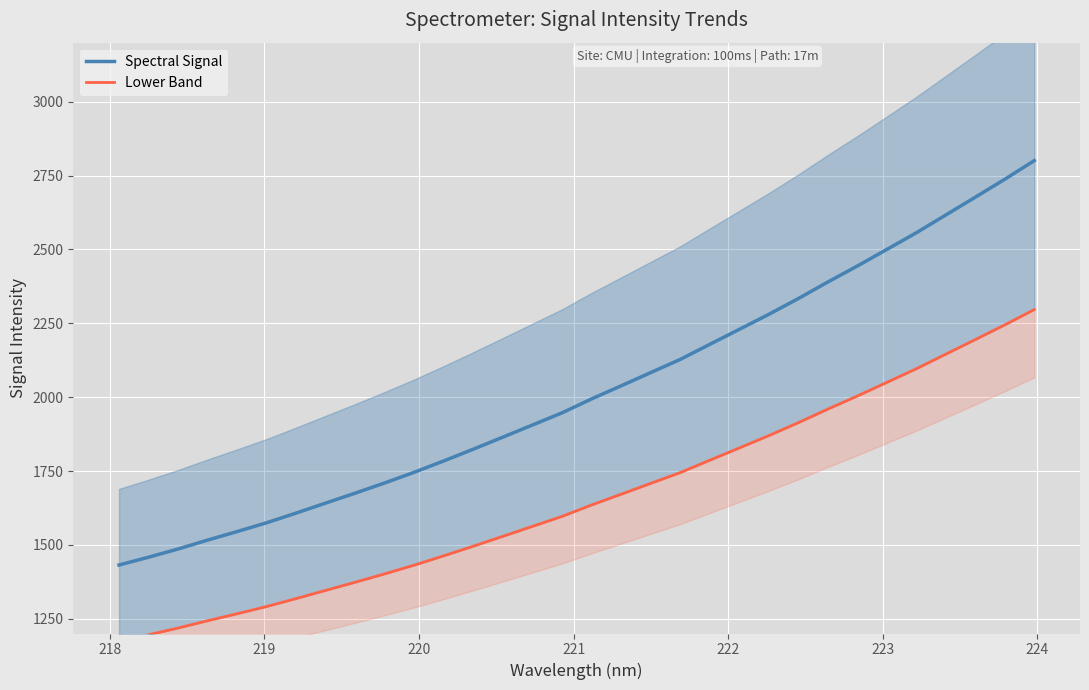

Which series changed the most between 222 and 224?

Spectral Signal